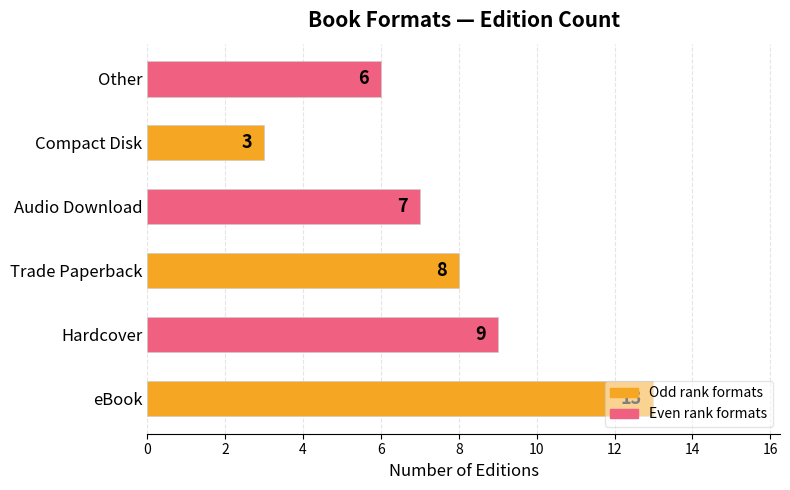

Between Compact Disk and Audio Download, which is larger?

Audio Download